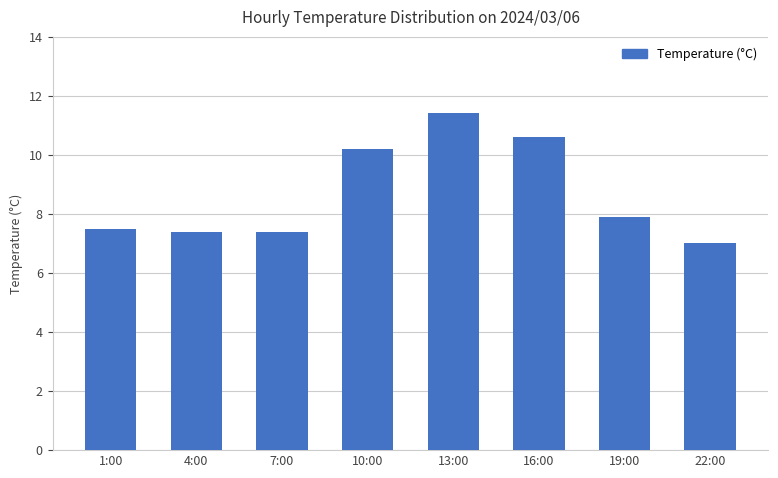

What is the difference between the second highest and minimum values?

3.6